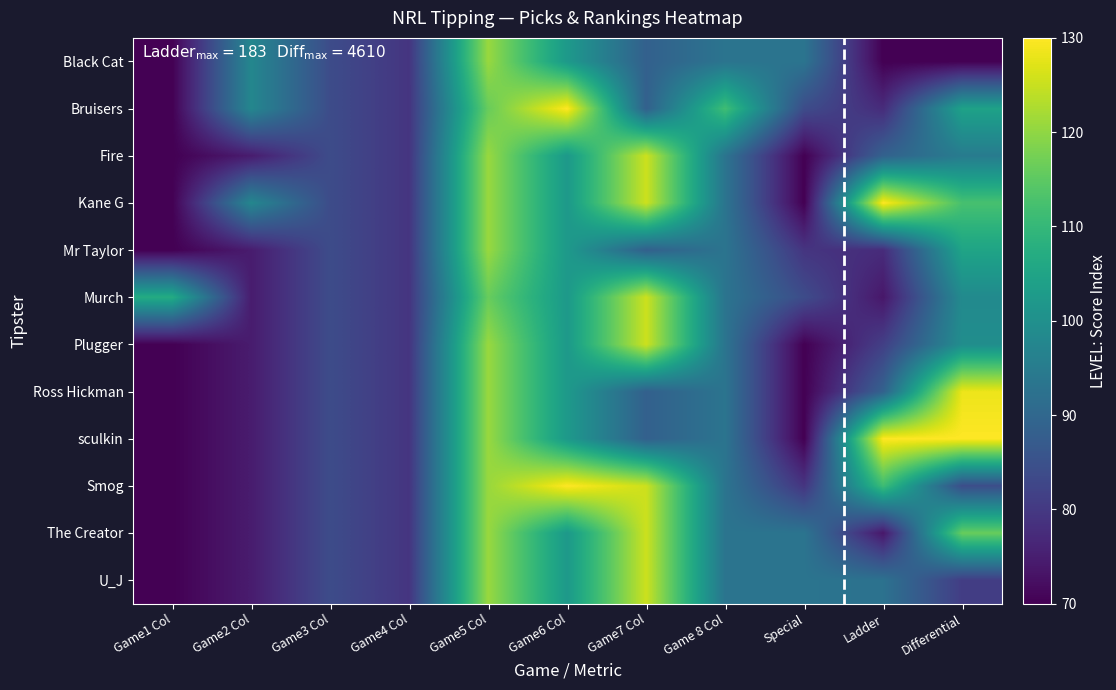

At which category does the chart reach its peak across all series?

Game6 Col